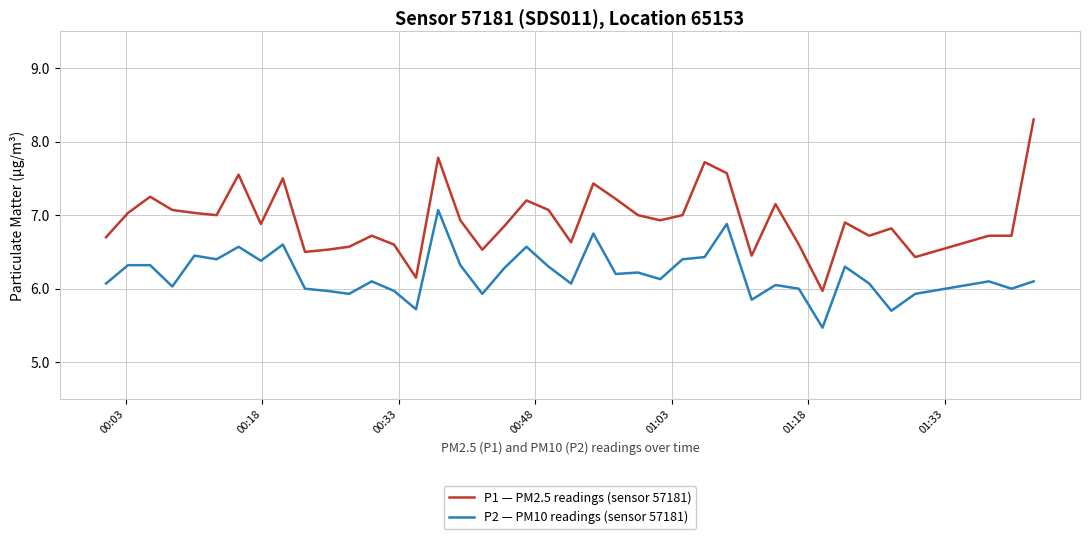

What is the minimum value shown in the chart?

5.5